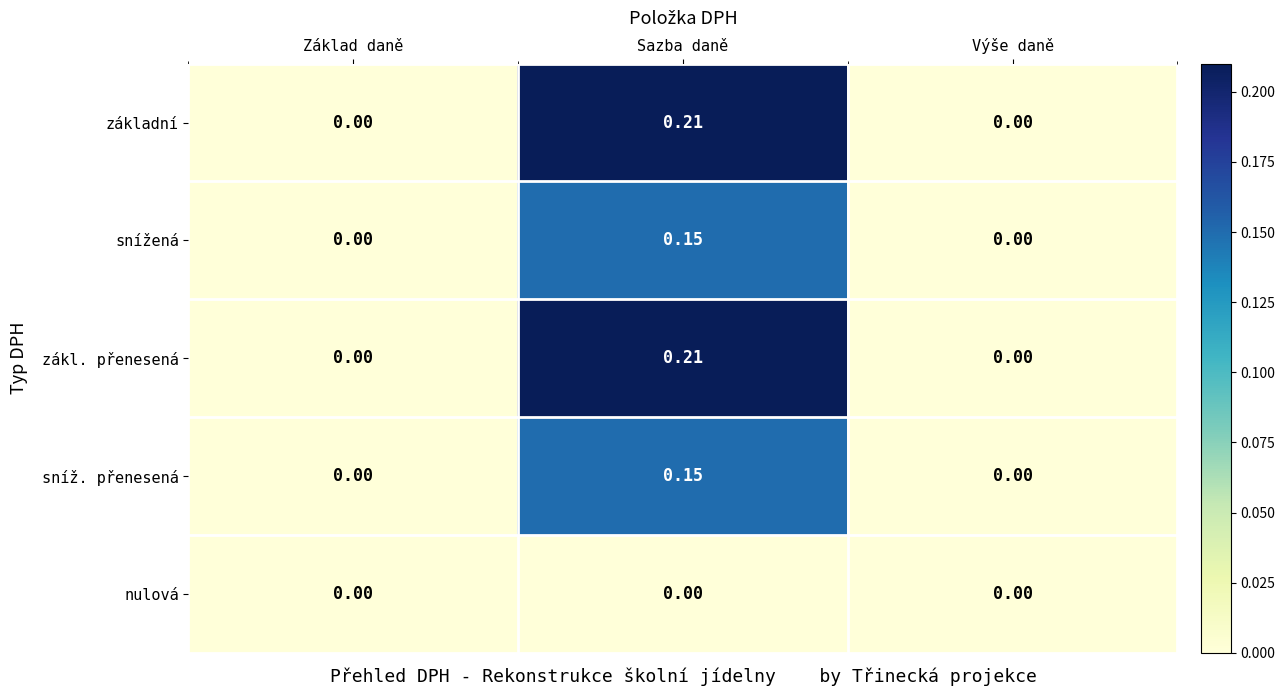

At which category does the chart reach its peak across all series?

Sazba daně